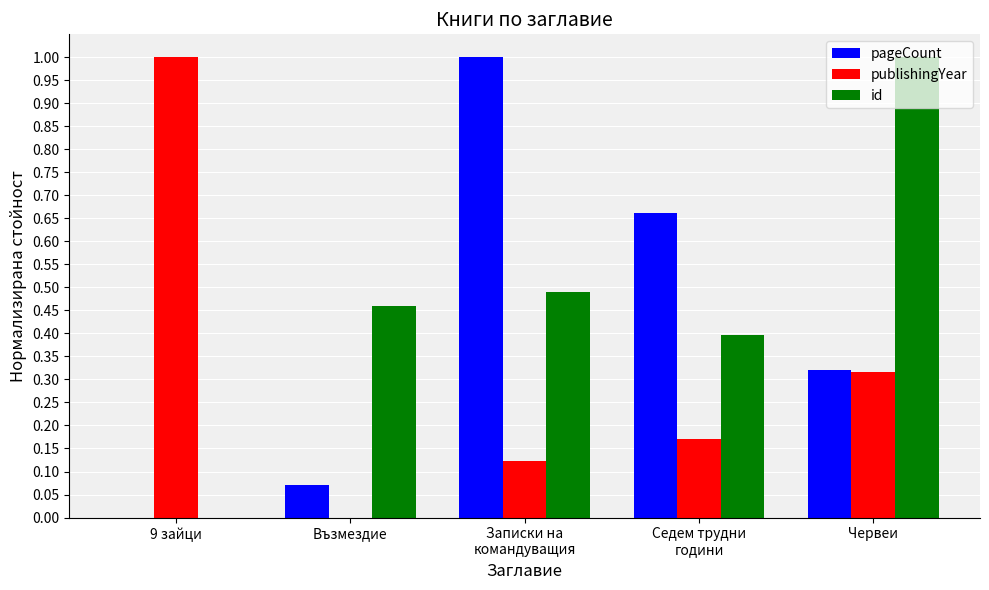

Are the bars horizontal?

No